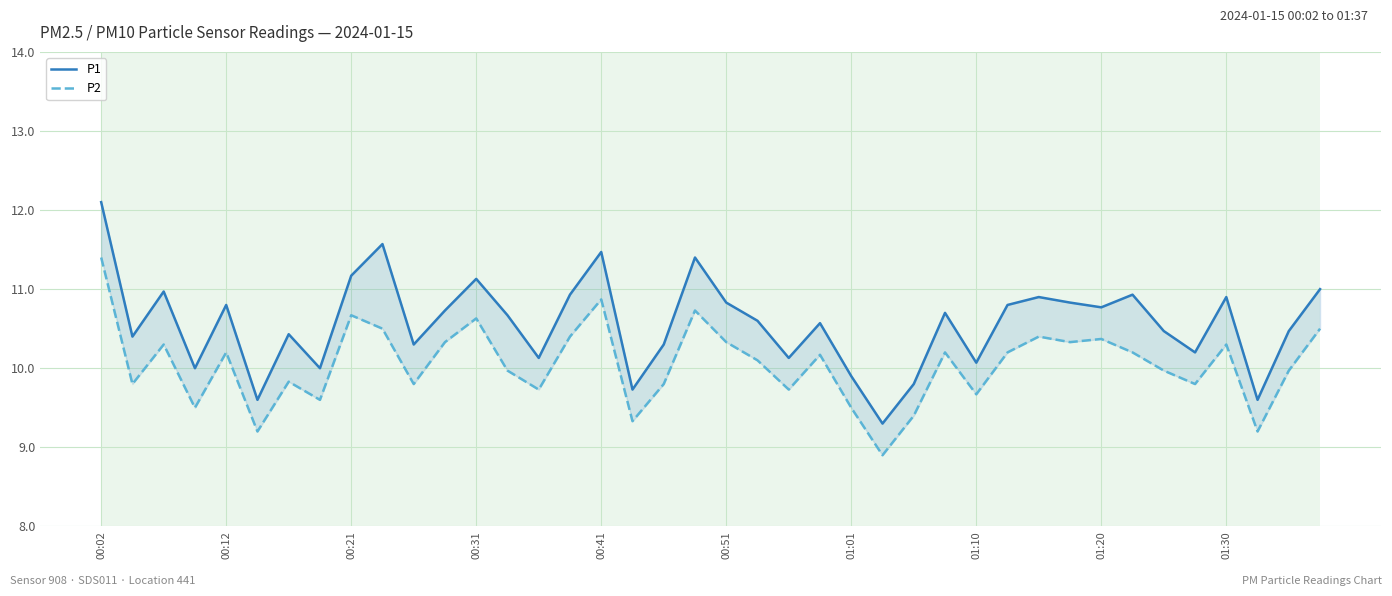

Count the number of data series in this chart.

2